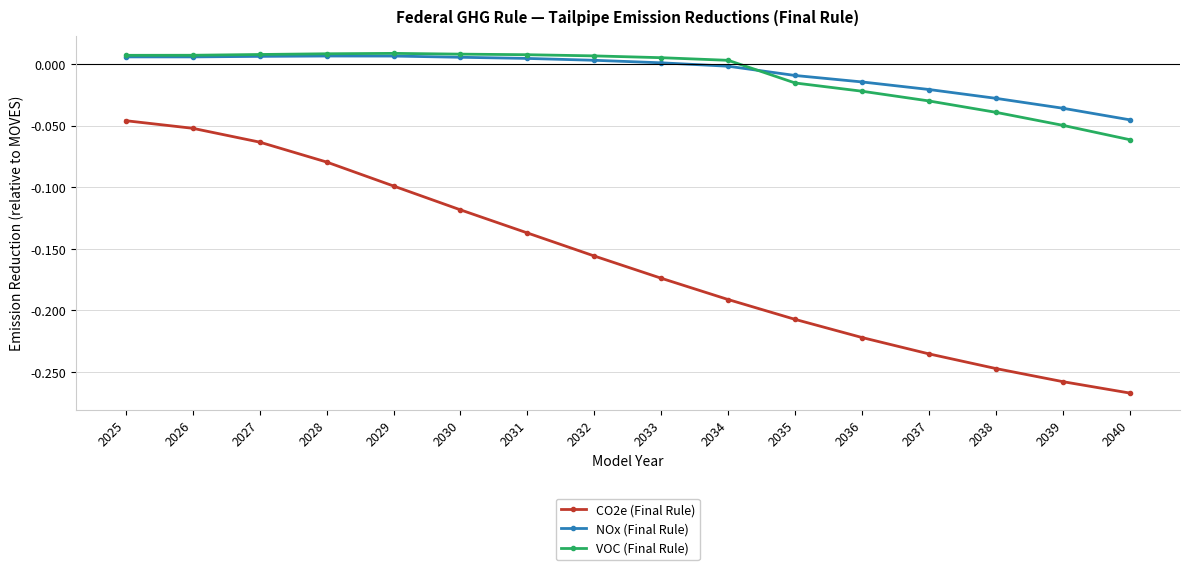

Is the value of NOx (Final Rule) at 2036 greater than the value of CO2e (Final Rule) at 2034?

Yes